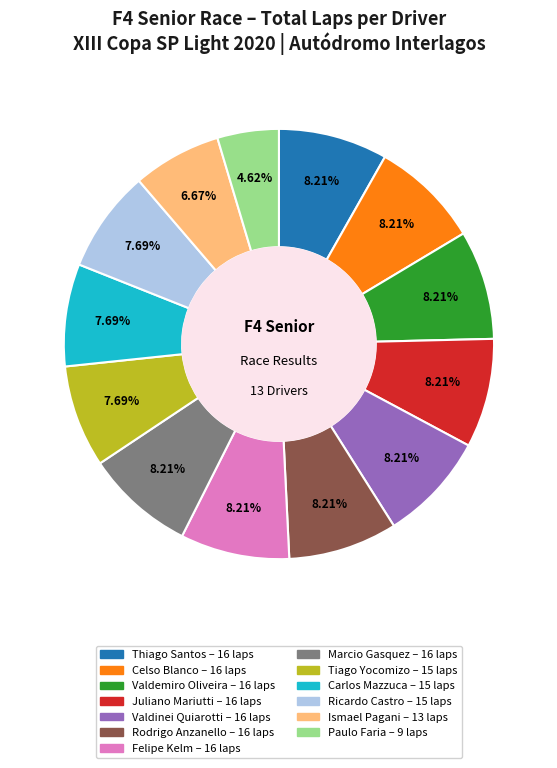

Count the number of slices in the pie.

13